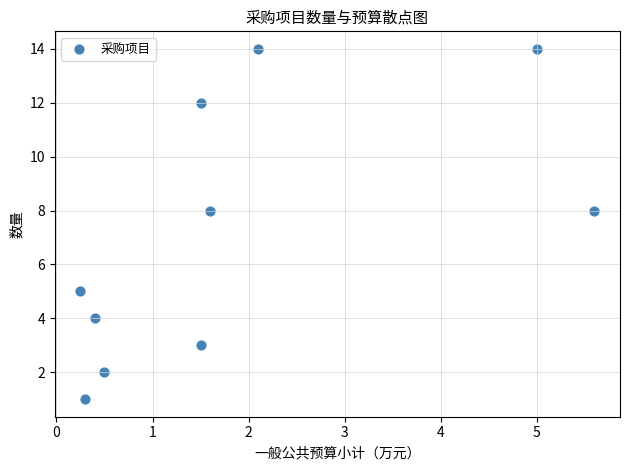

What is the average Y value?

7